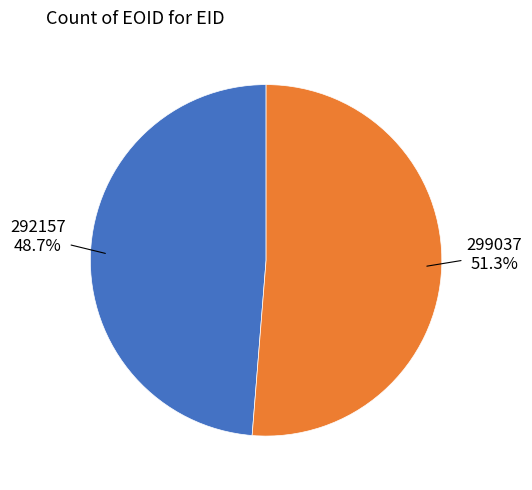

Is there any slice that represents more than half of the pie?

Yes